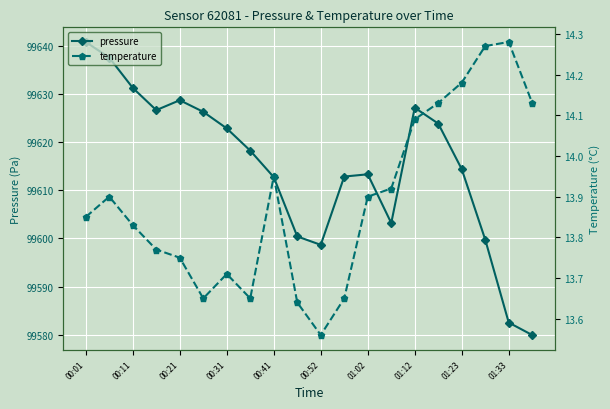

The temperature series shows 9.2 at 13. True or false?

False